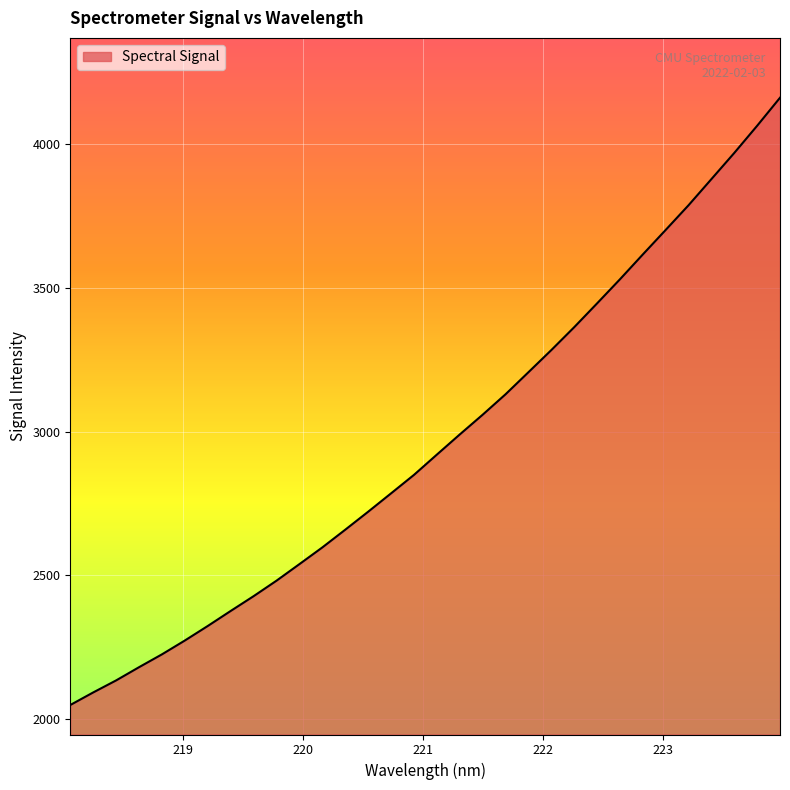

How many series are shown in this chart?

1